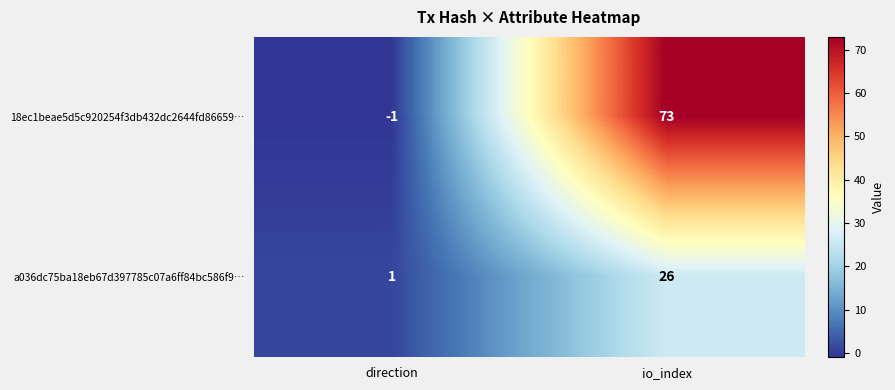

The 18ec1beae5d5c920254f3db432dc2644fd86659… series shows 73 at io_index. True or false?

True